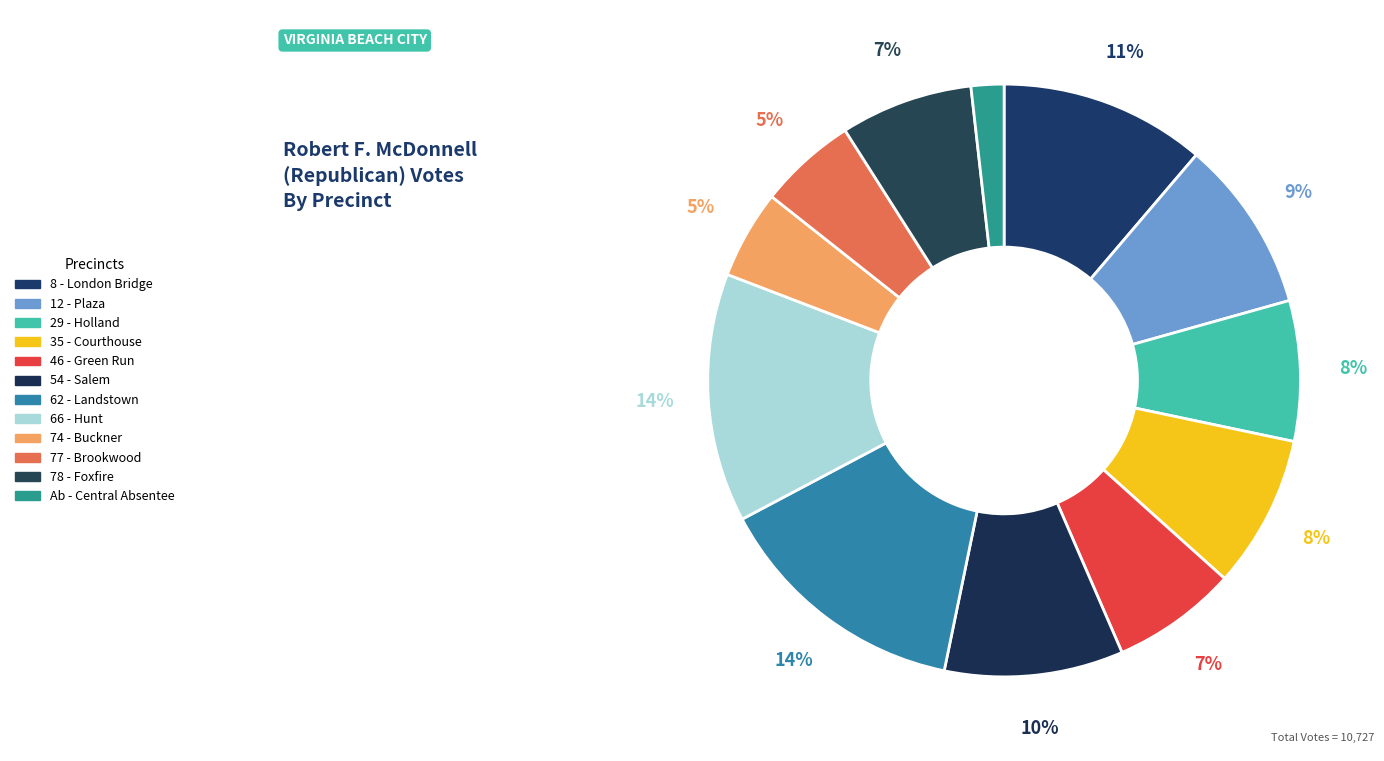

Count the number of slices in the pie.

12